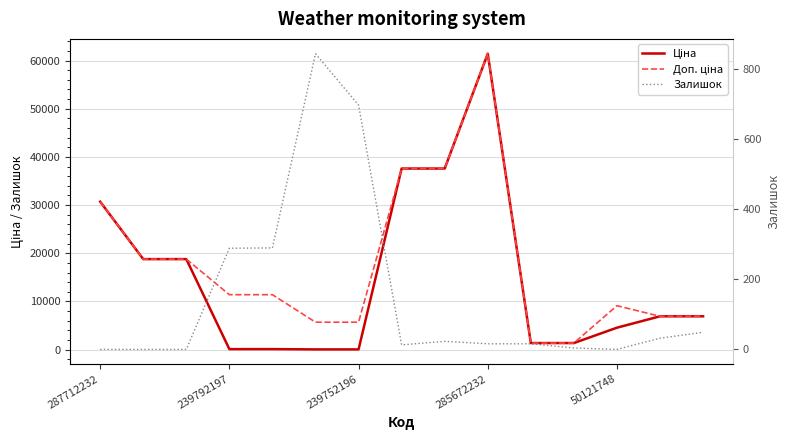

What is the spread (max minus min) of values at 10?

1359.4